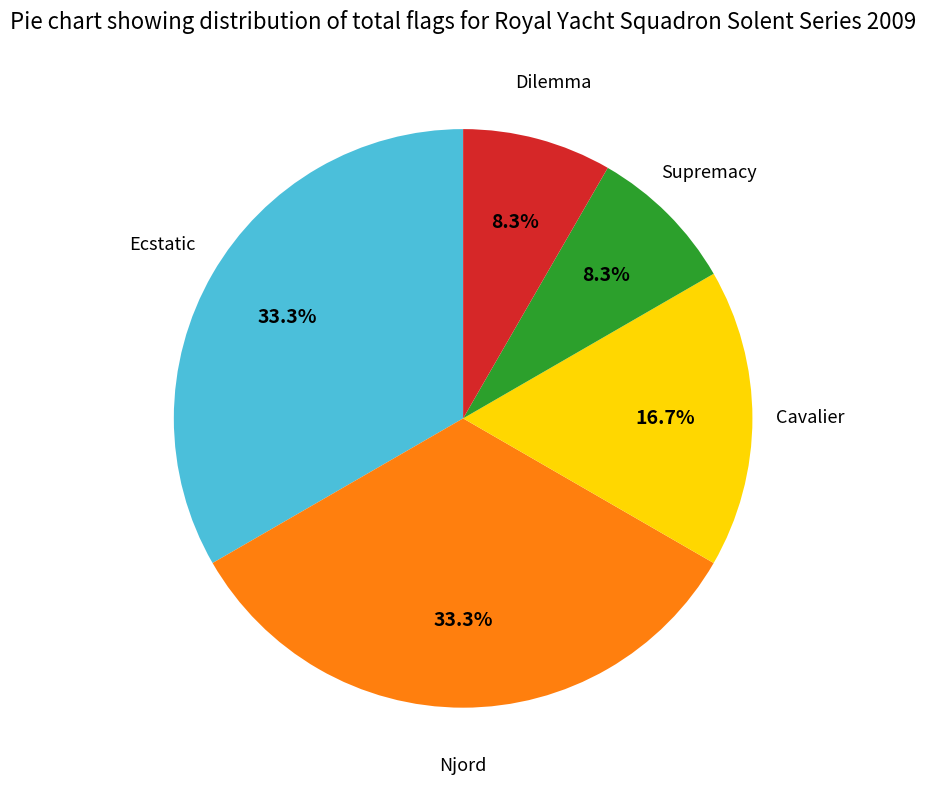

Is there a majority slice in this chart?

No